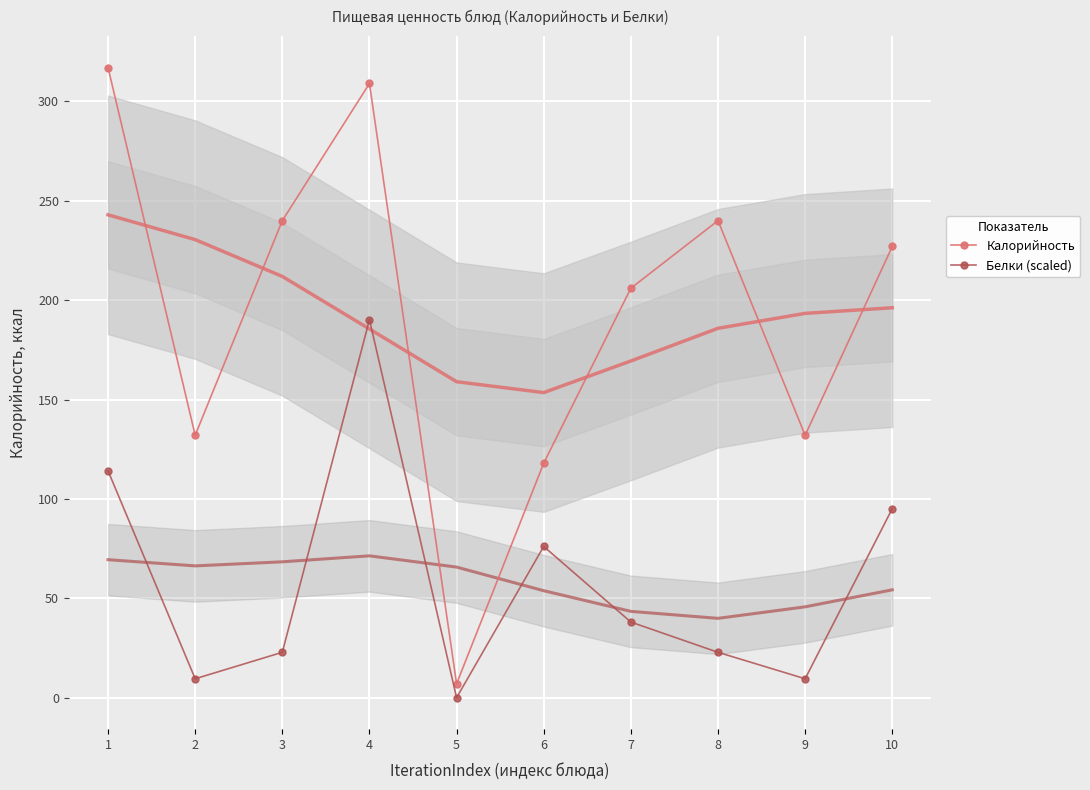

What is the difference between the maximum and second lowest values in the Белки (scaled) series?

180.7